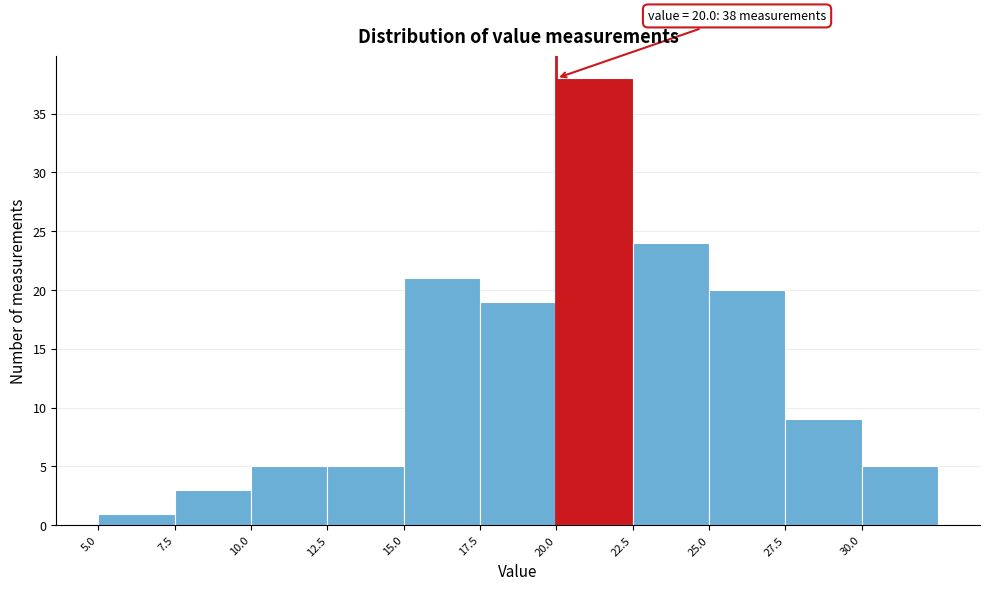

Over which range of the x-axis is the bar tallest?

20.0 to 22.5